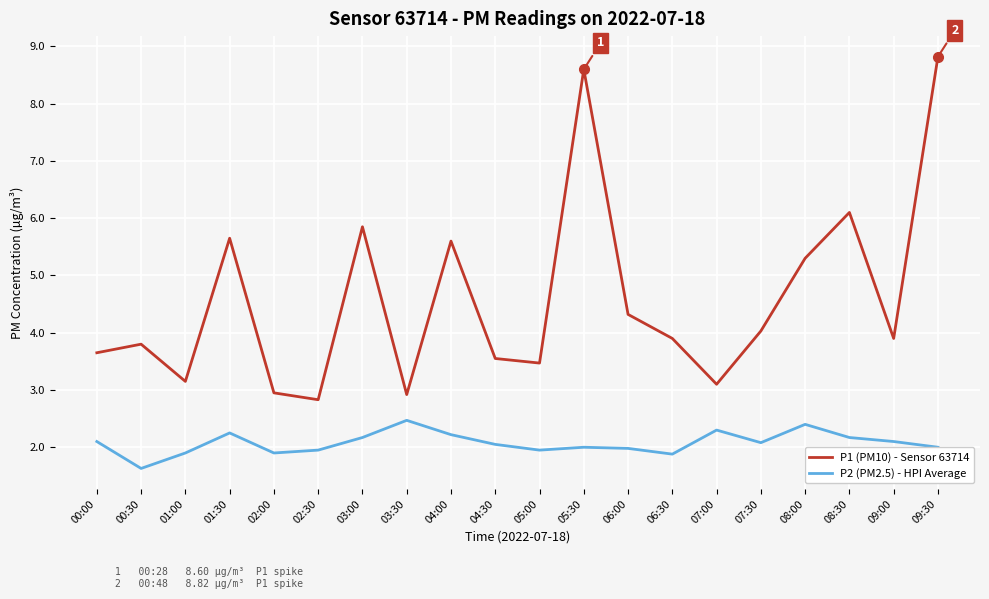

What is the total value across all series at 05:00?

5.4